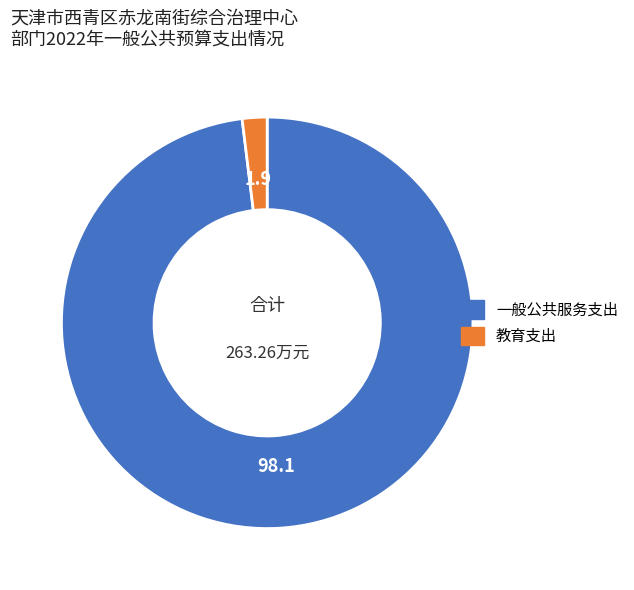

Is there a majority slice in this chart?

Yes